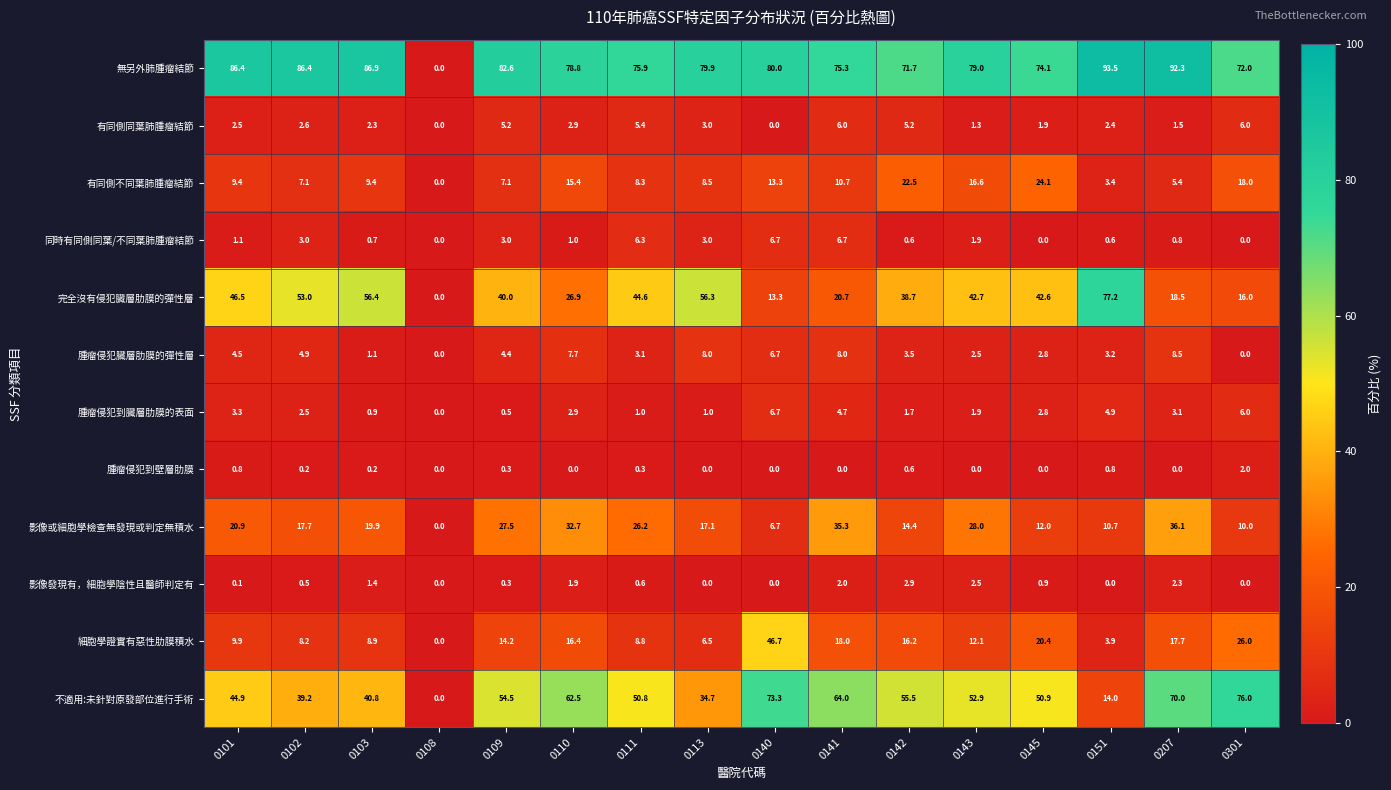

The 影像發現有，細胞學陰性且醫師判定有 series shows 4.3 at 0143. True or false?

False